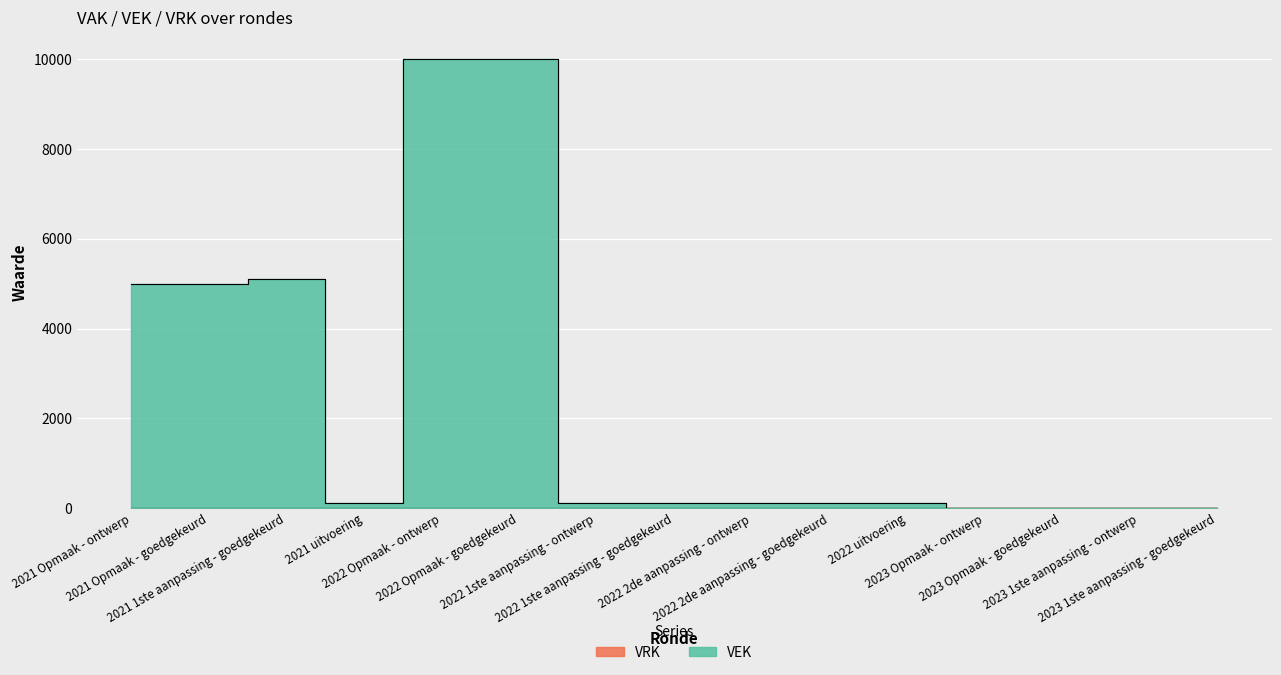

How many points are higher than both their immediate neighbors (excluding endpoints)?

1